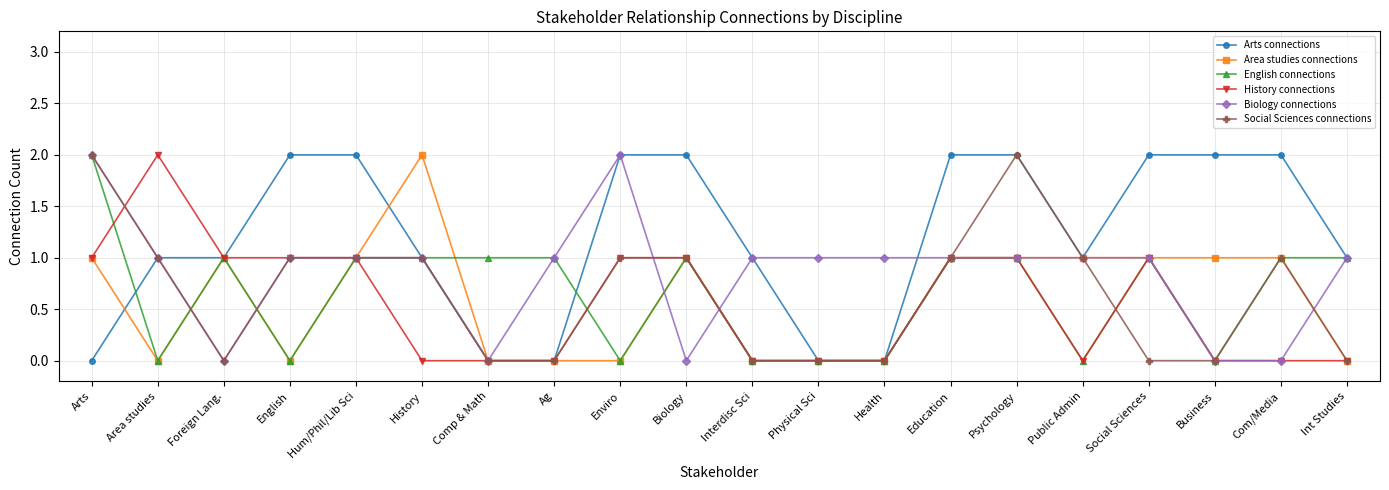

Between Enviro and Health, which series saw the biggest shift?

Arts connections